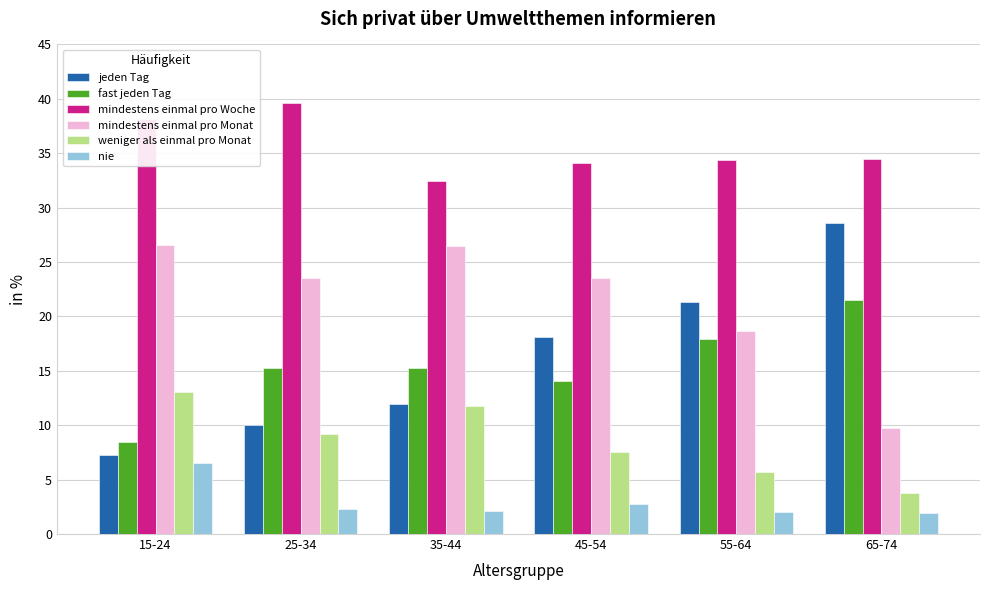

What is the sum of the mindestens einmal pro Woche values at 65-74 and 25-34?

74.0